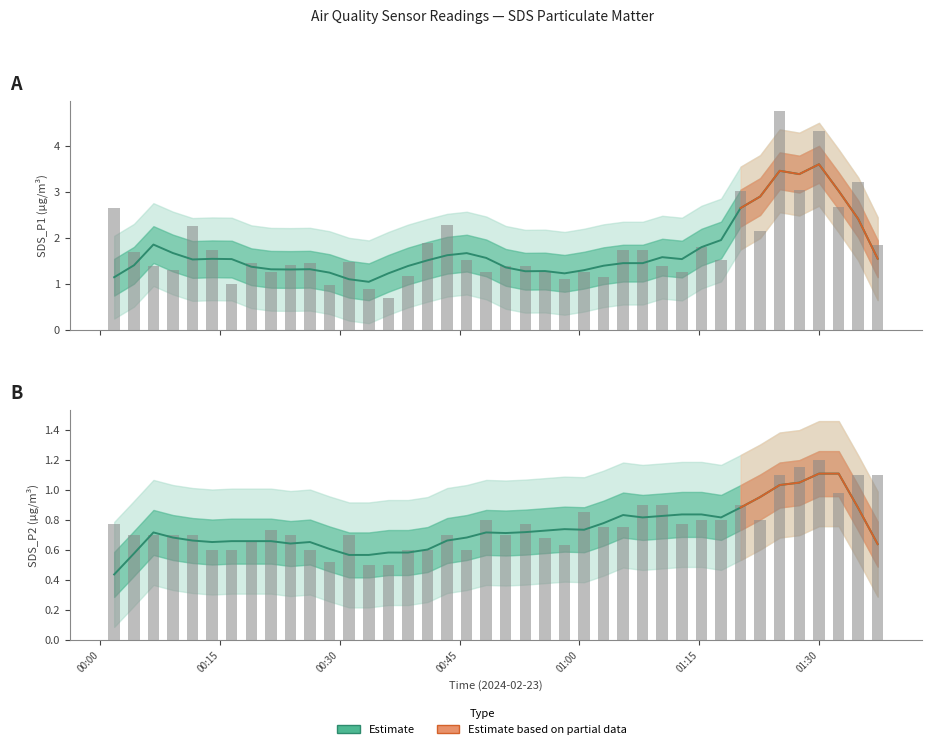

List the labels in order of SDS_P2 value, largest first.

2024/02/23 01:30:00, 2024/02/23 01:27:32, 2024/02/23 01:25:05, 2024/02/23 01:34:55, 2024/02/23 01:37:21, 2024/02/23 01:32:28, 2024/02/23 01:07:55, 2024/02/23 01:10:22, 2024/02/23 01:20:11, 2024/02/23 01:00:35, 2024/02/23 00:48:19, 2024/02/23 01:15:17, 2024/02/23 01:17:44, 2024/02/23 01:22:38, 2024/02/23 00:01:44, 2024/02/23 00:53:13, 2024/02/23 01:12:50, 2024/02/23 01:03:01, 2024/02/23 01:05:28, 2024/02/23 00:21:22, 2024/02/23 00:04:13, 2024/02/23 00:06:39, 2024/02/23 00:09:05, 2024/02/23 00:11:33, 2024/02/23 00:23:48, 2024/02/23 00:31:09, 2024/02/23 00:43:26, 2024/02/23 00:50:46, 2024/02/23 00:55:41, 2024/02/23 00:18:54, 2024/02/23 00:58:08, 2024/02/23 00:14:00, 2024/02/23 00:16:27, 2024/02/23 00:26:15, 2024/02/23 00:38:32, 2024/02/23 00:40:59, 2024/02/23 00:45:53, 2024/02/23 00:28:42, 2024/02/23 00:33:37, 2024/02/23 00:36:04